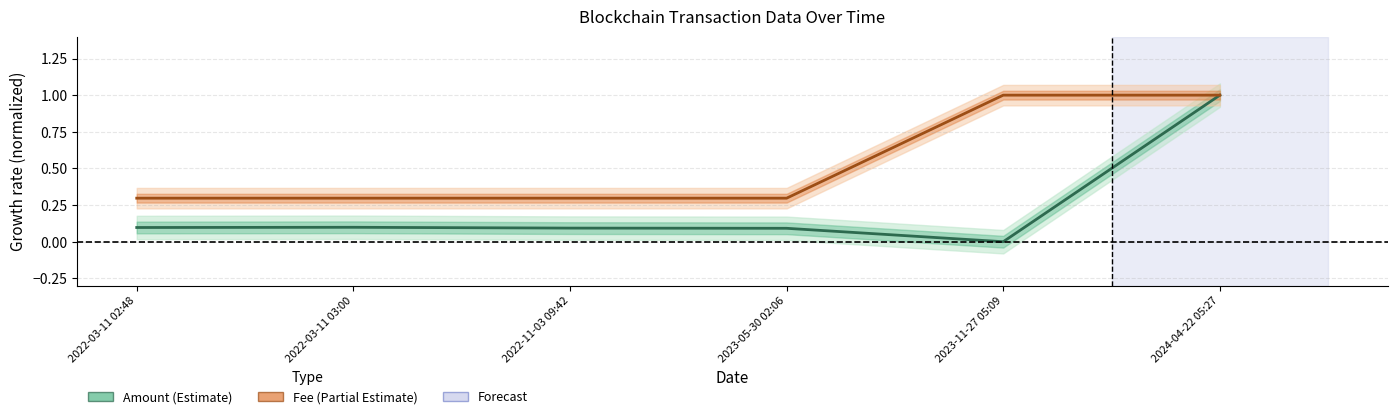

Count the number of data series in this chart.

2